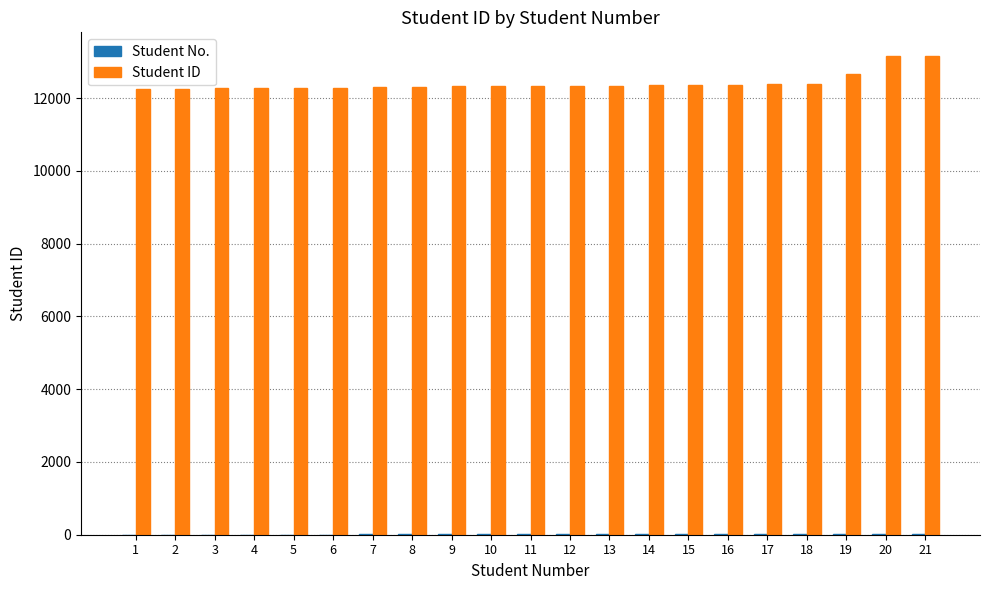

What is the sum of all Student ID values?

260664